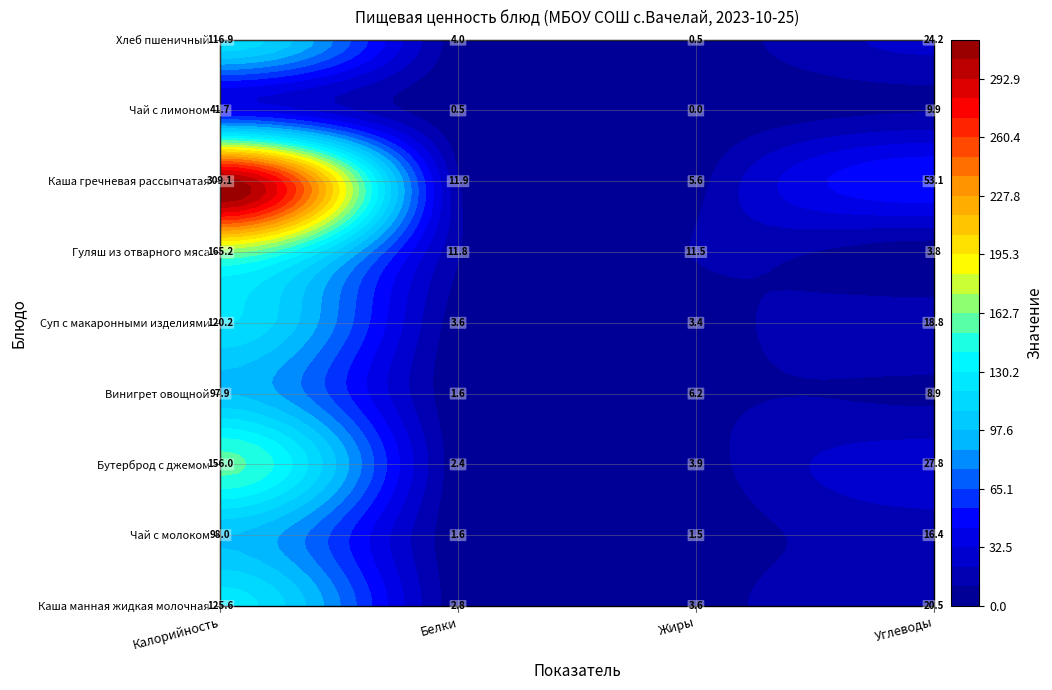

How many categories are shown in the chart?

4